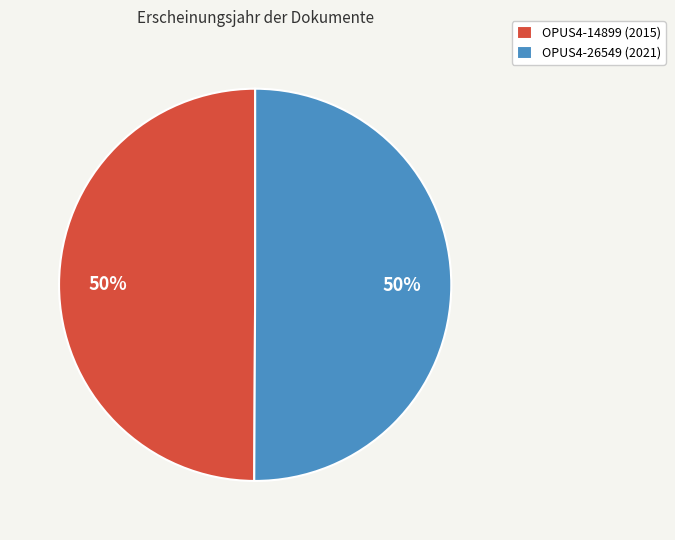

Count the number of slices in the pie.

2